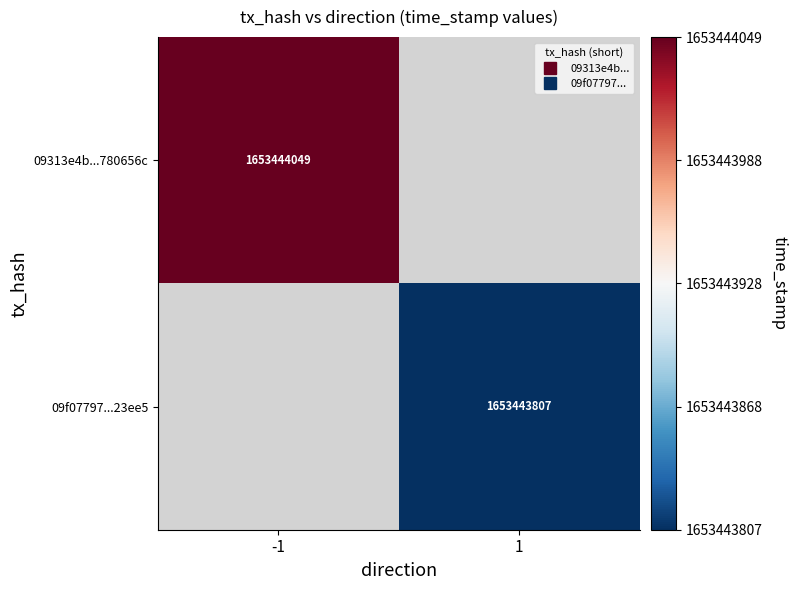

Reading left to right, transcribe all the data shown in this chart.

09313e4b3d369d3fbc4b5d5232e9edec780656c: -1	1653444049
09f07797853b2b6b086ca4c2697ae4b32923ee5: 1	1653443807